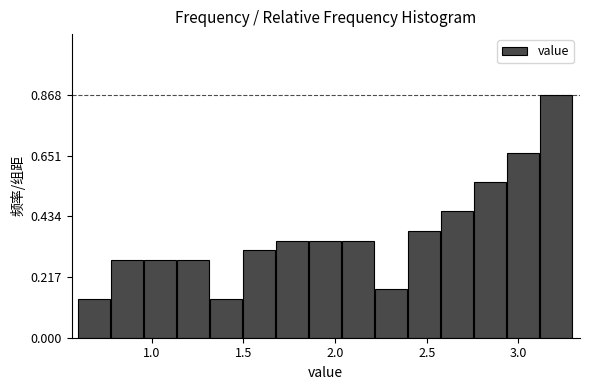

Around what value on the x-axis is the tallest bar? Give the approximate position of its centre, as read against the axis.

3.20